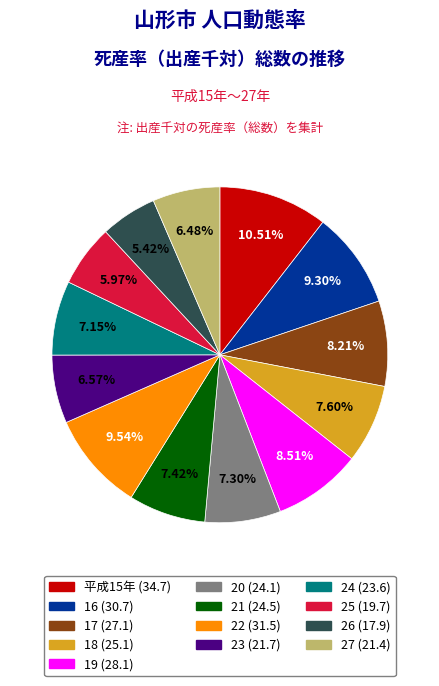

Approximately how many times larger is the value at 24 compared to 25?

1.2